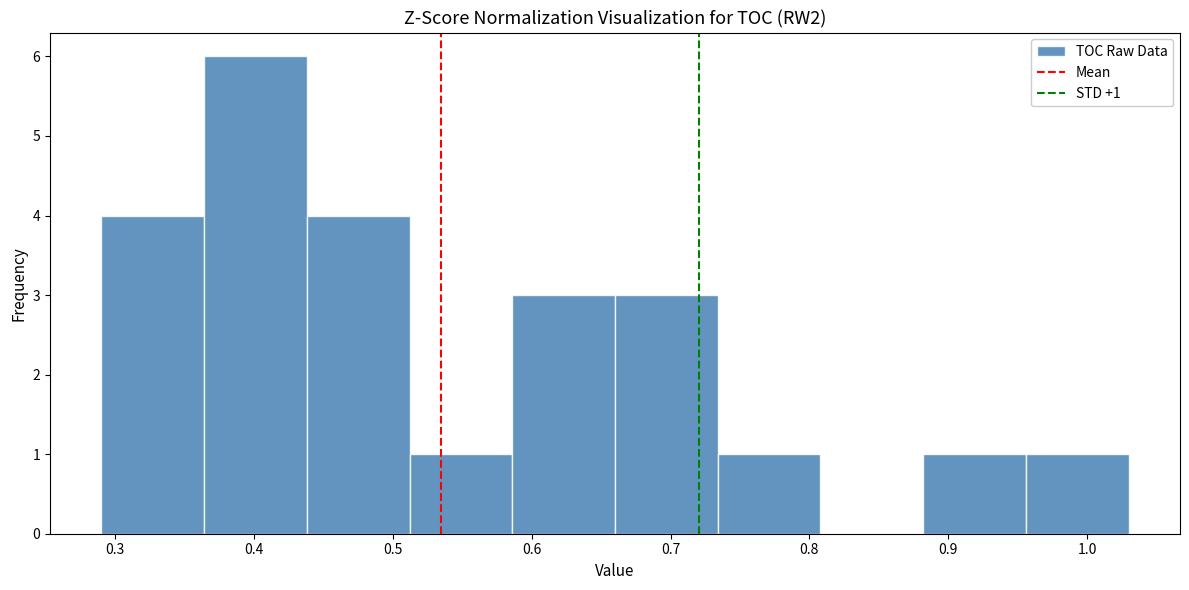

Which range on the x-axis has the tallest bar?

0.364 to 0.438